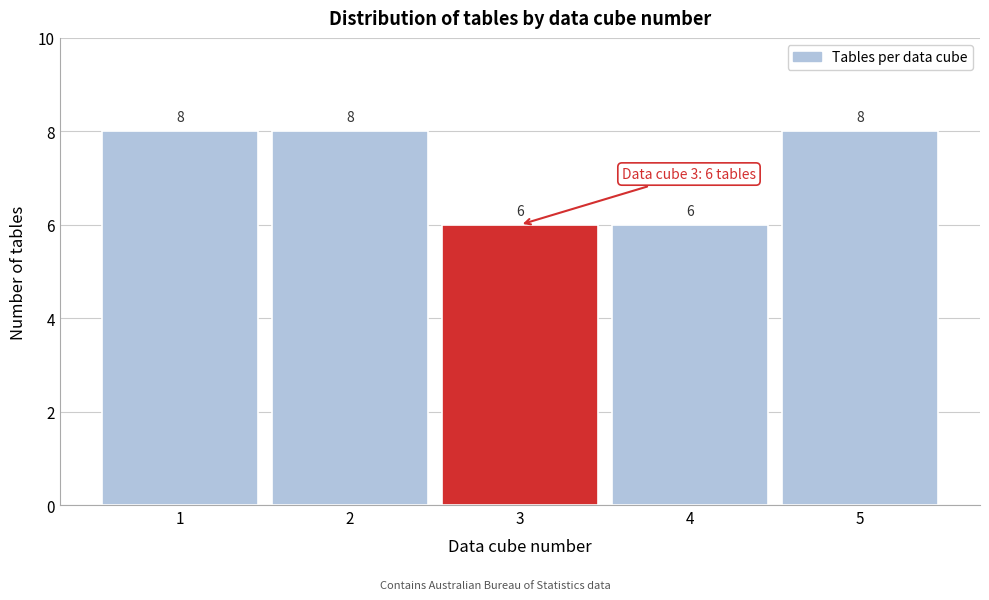

Reading right to left, extract all data points from this chart.

8	6	6	8	8